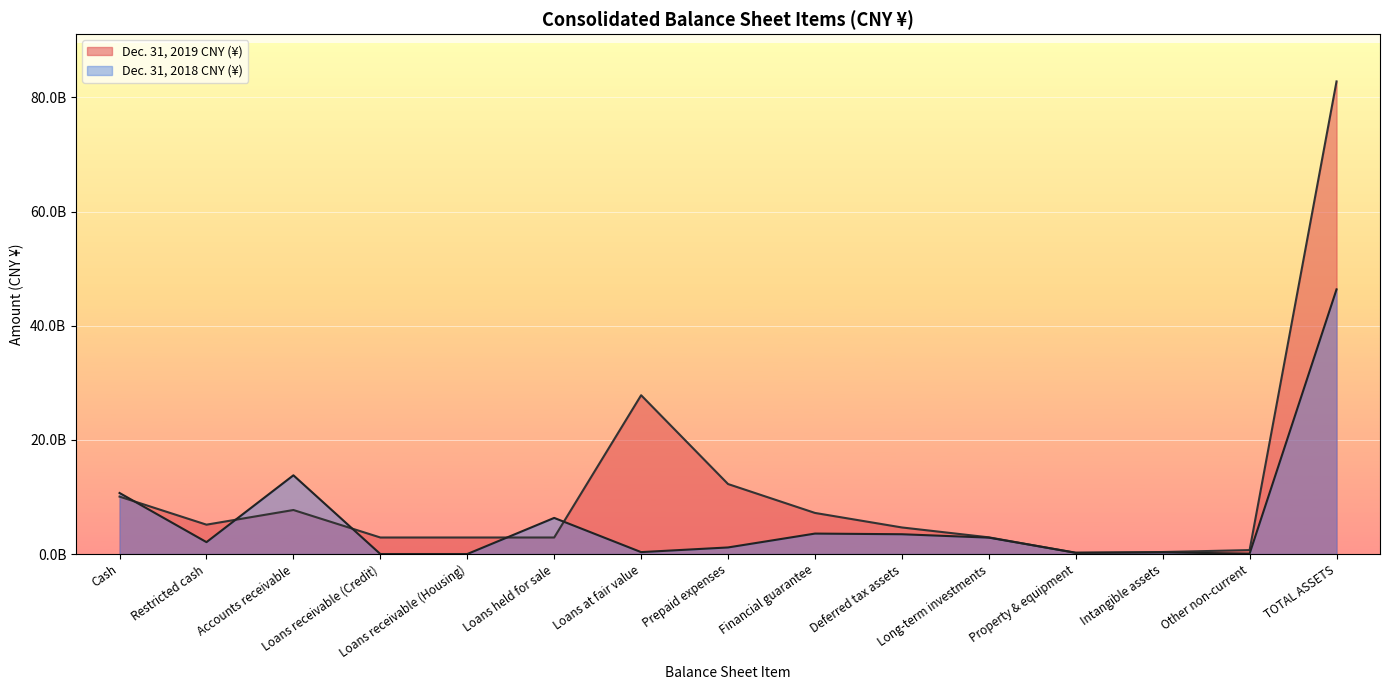

What are all the series names shown in the legend?

Dec. 31, 2019 CNY (¥), Dec. 31, 2018 CNY (¥)